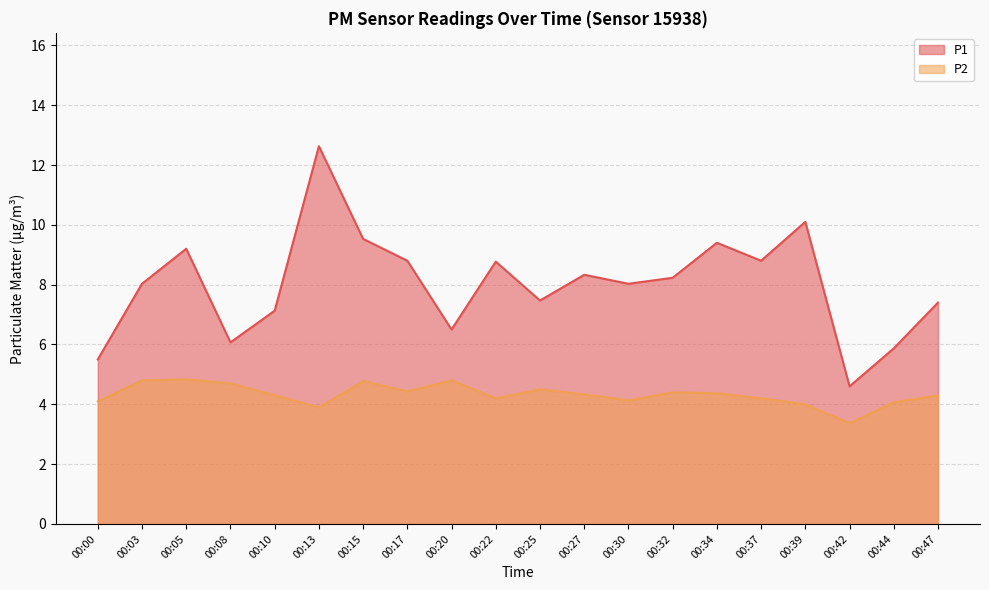

True or false: P2 and P1 cross at least once.

False